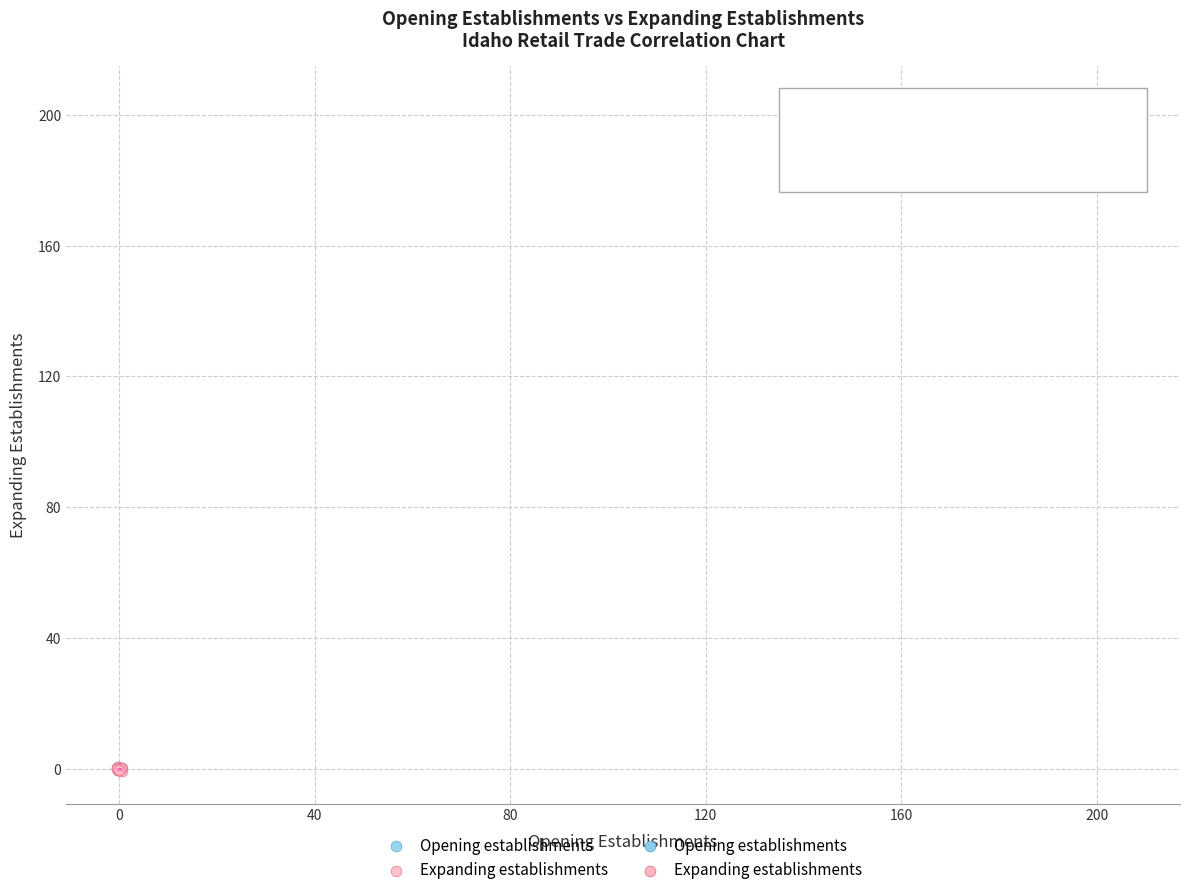

Which series contains the highest Y value?

Opening establishments